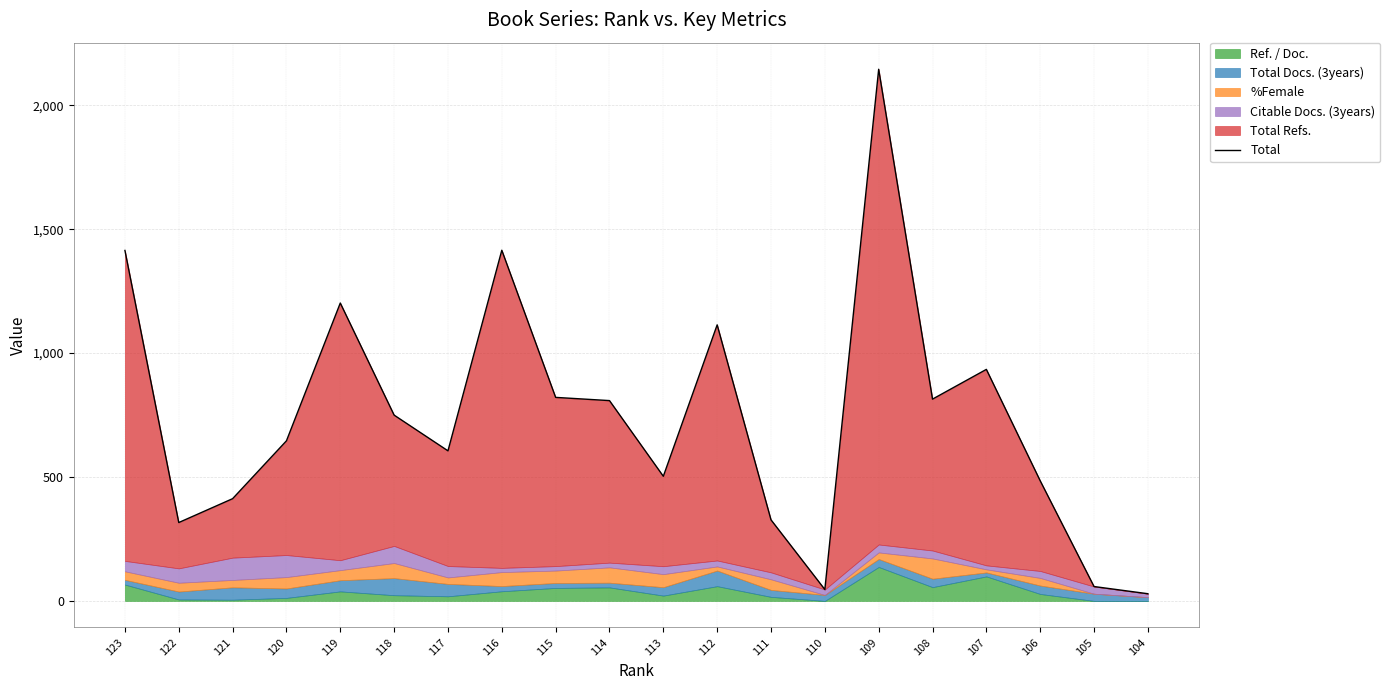

How many points are lower than both their immediate neighbors (excluding endpoints)?

5